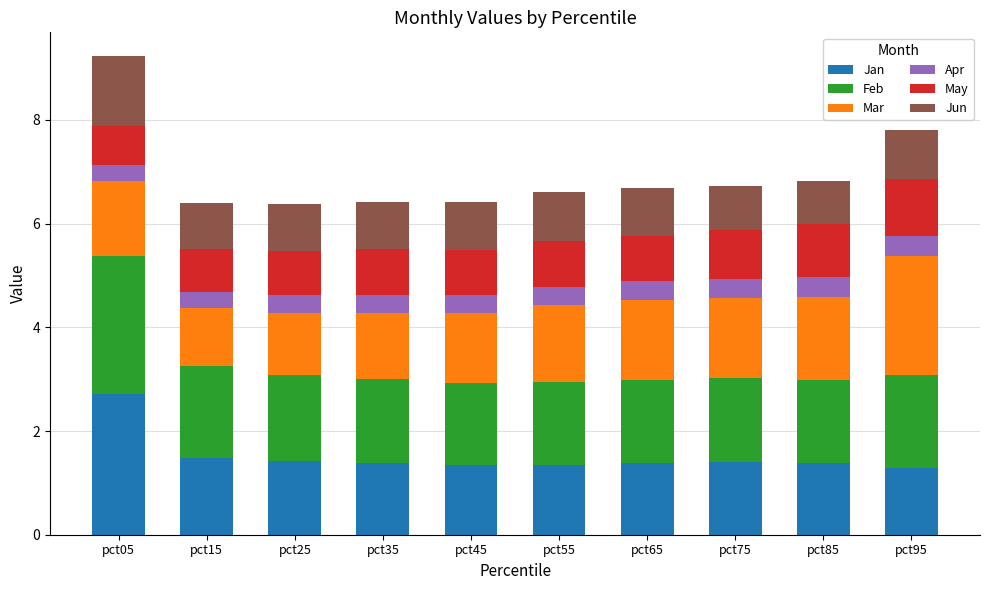

What are all the series names shown in the legend?

Jan, Feb, Mar, Apr, May, Jun